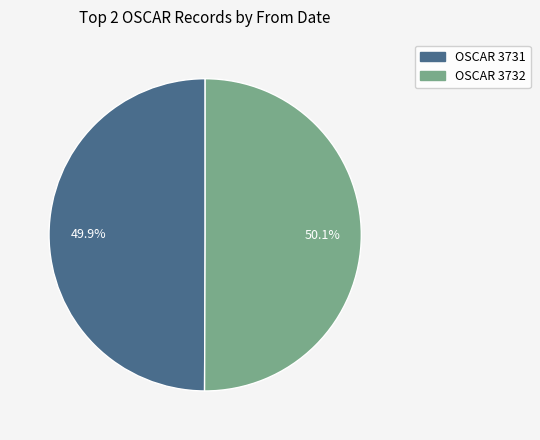

True or false: OSCAR 3731 accounts for 50% of the total.

True